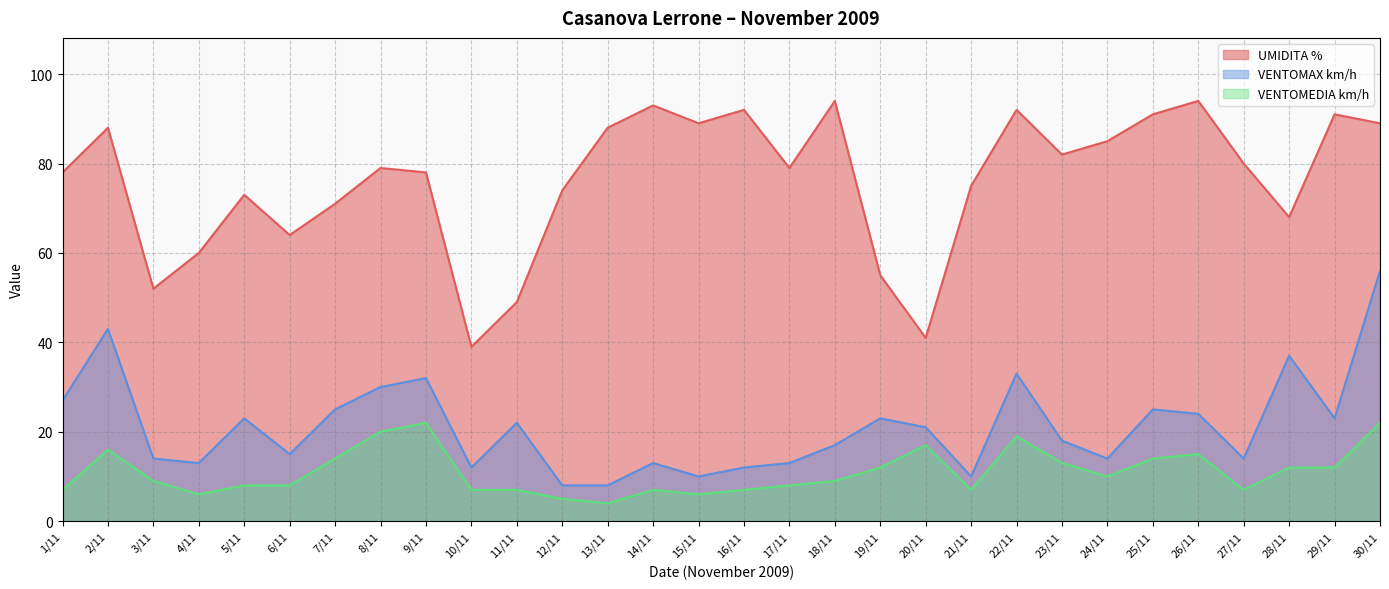

True or false: VENTOMEDIA km/h and VENTOMAX km/h intersect in this chart.

False